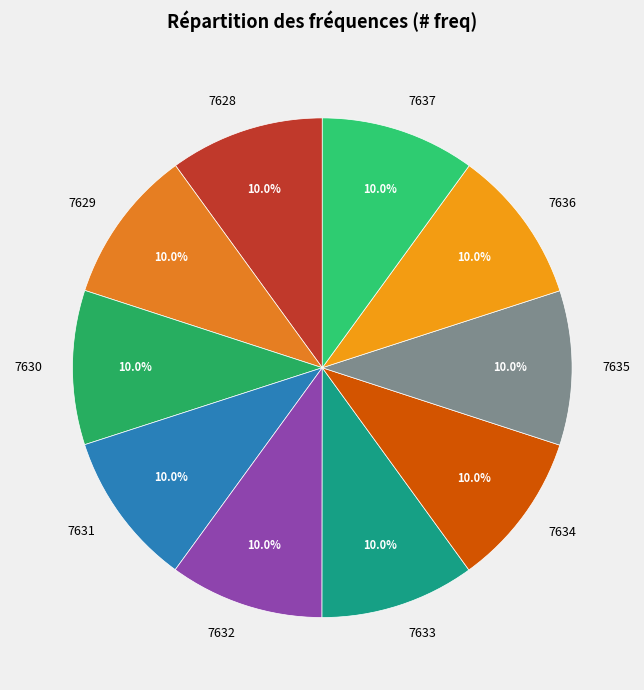

What is the ratio of the value at 7637 to the value at 7633?

1.0